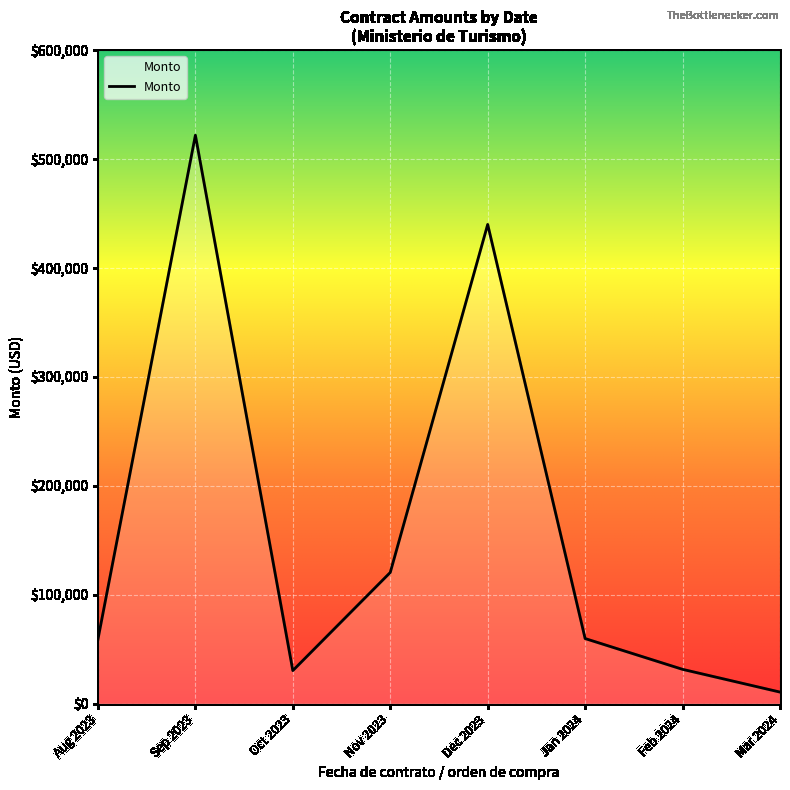

Which label corresponds to the smallest value in the chart?

Mar 2024